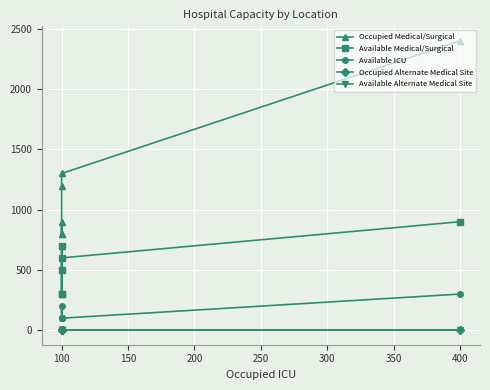

What is the difference between the maximum and minimum values in the Occupied Medical/Surgical series?

1600